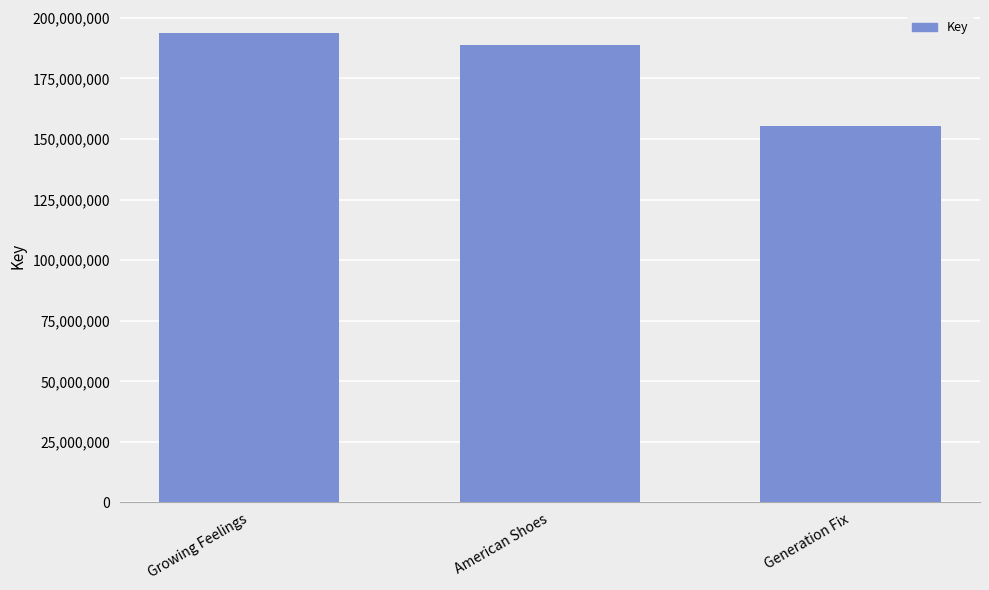

Count the number of data series in this chart.

1